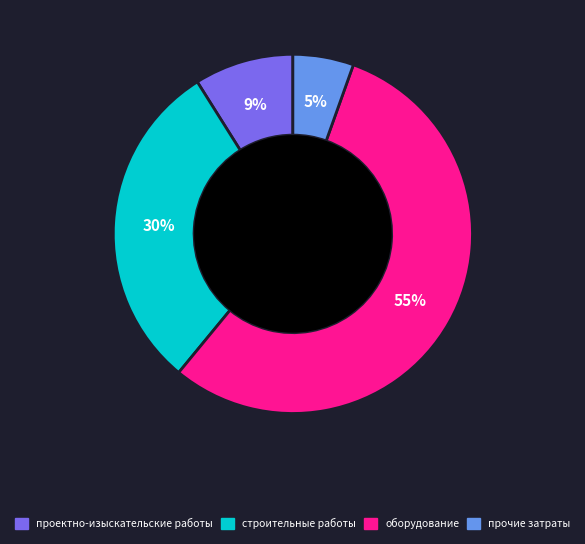

To the nearest percent, what is the average slice percentage?

25%